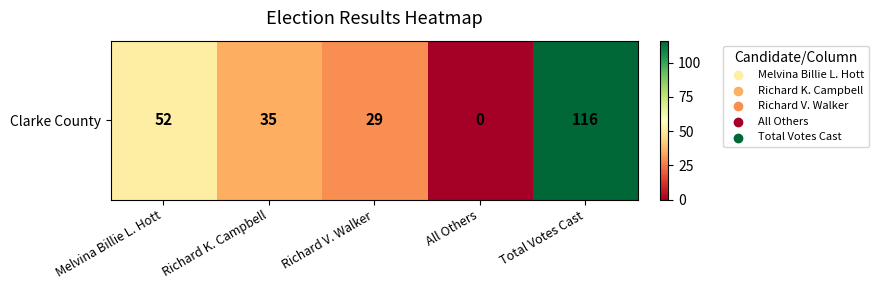

Reading right to left, transcribe all the data shown in this chart.

Total Votes Cast=116	All Others=0	Richard V. Walker=29	Richard K. Campbell=35	Melvina Billie L. Hott=52